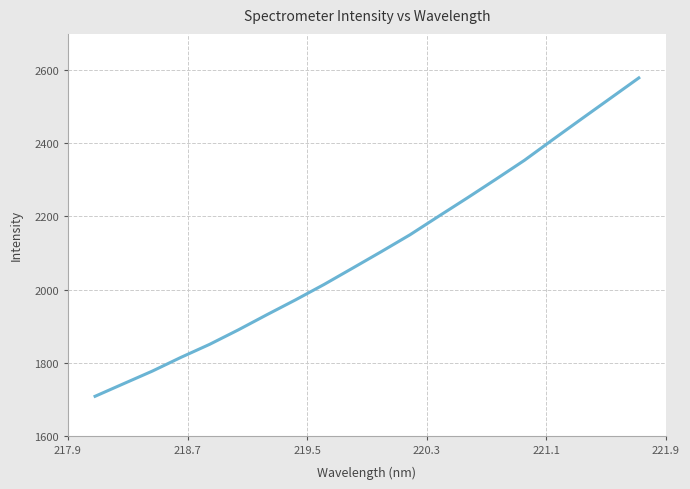

What is the greatest value displayed?

2579.4